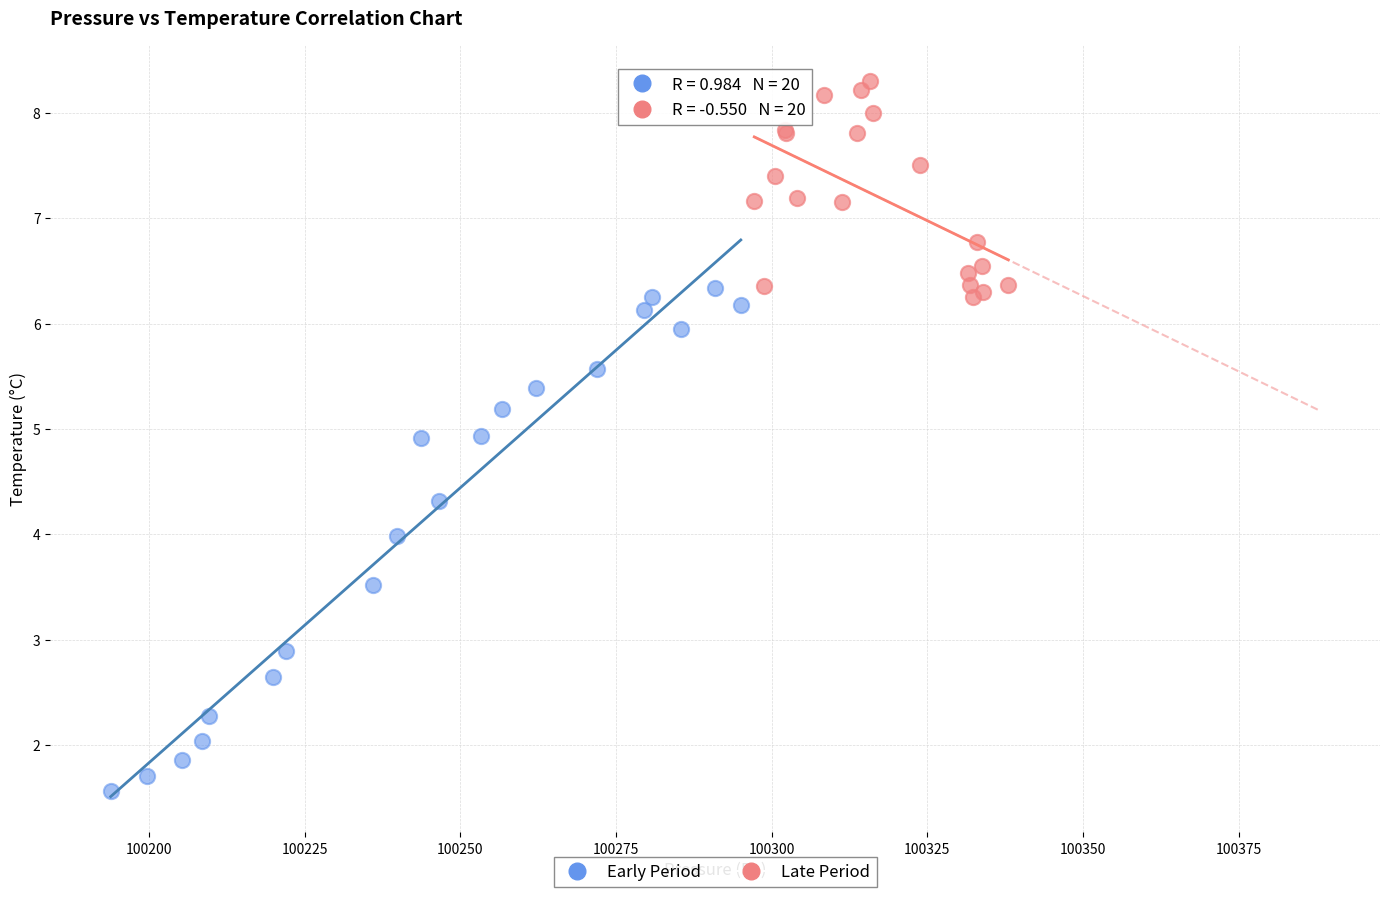

Which series reaches the maximum Y coordinate?

Late Period